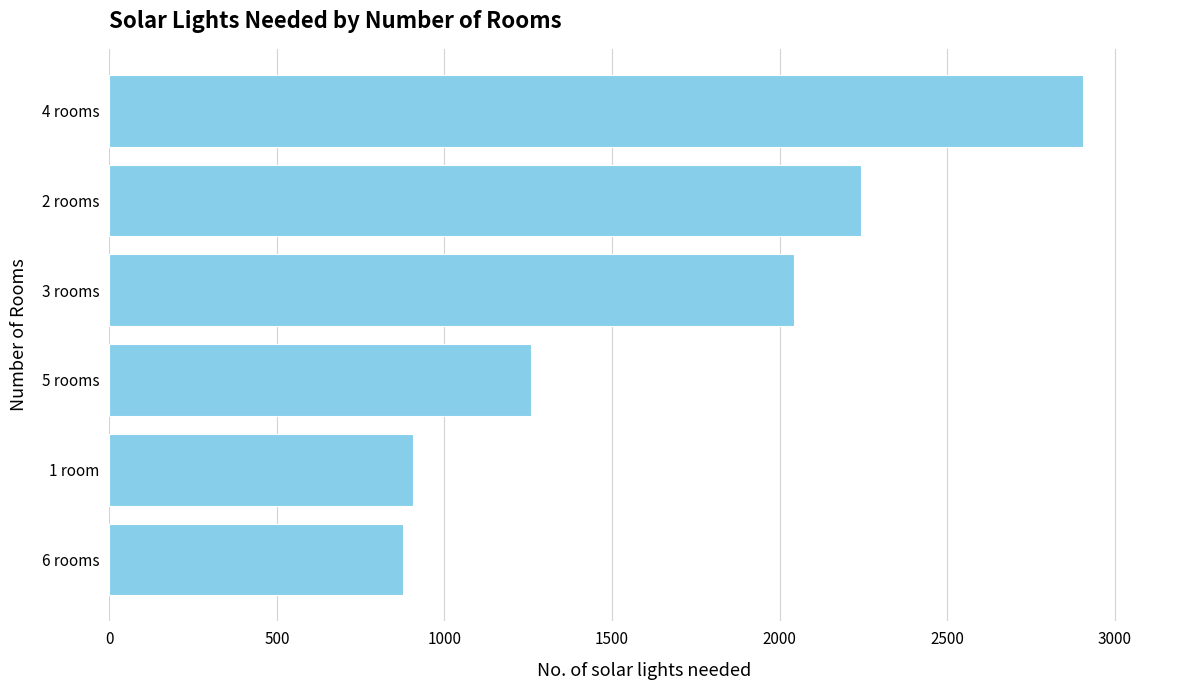

At which label is the value closest to 1890?

3 rooms